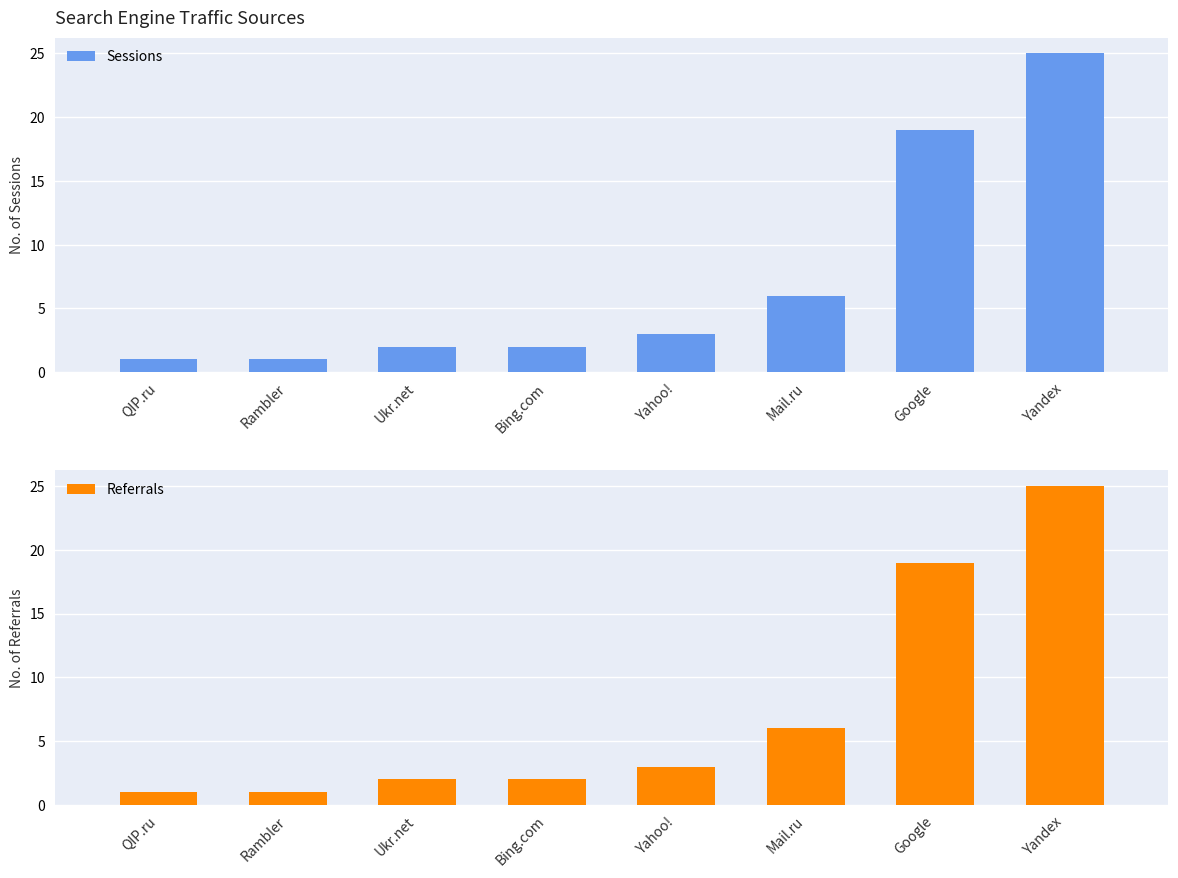

At which label is Sessions closest to 13?

Google